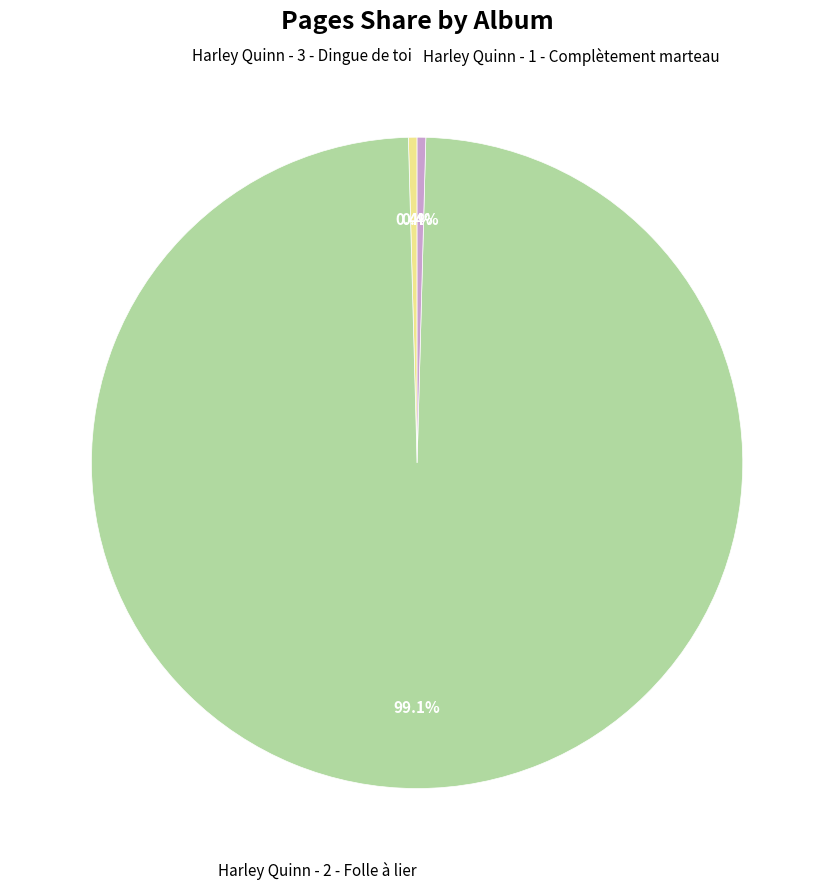

Is there a majority slice in this chart?

Yes